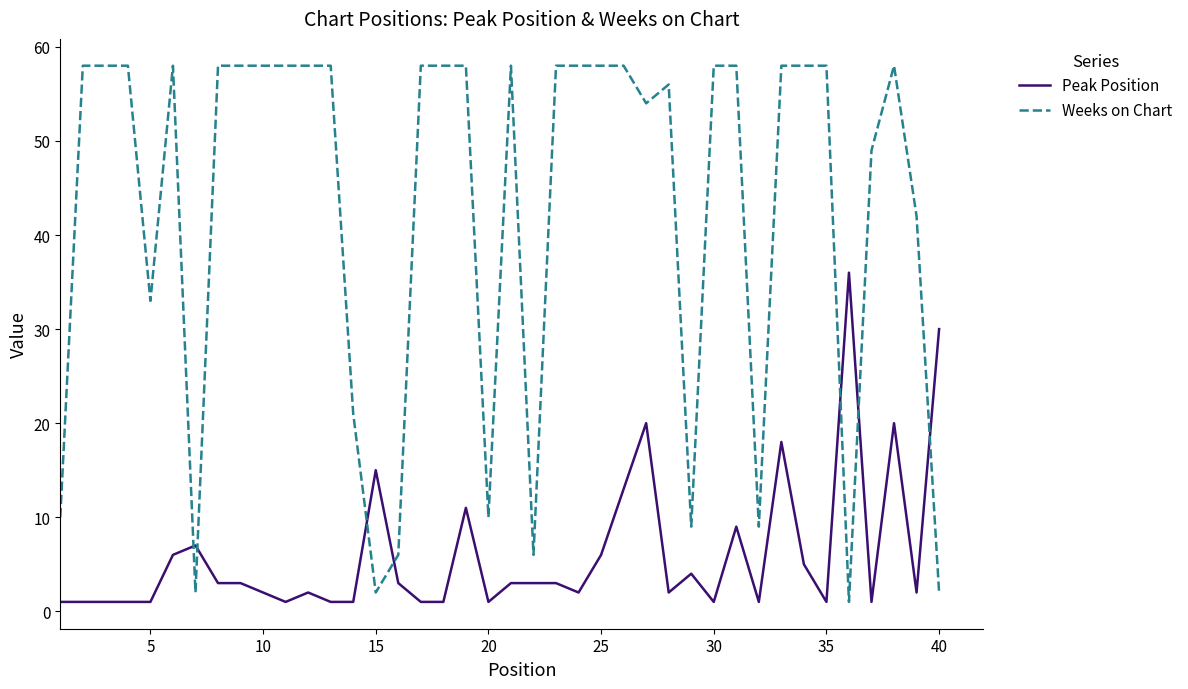

What is the greatest value displayed?

58